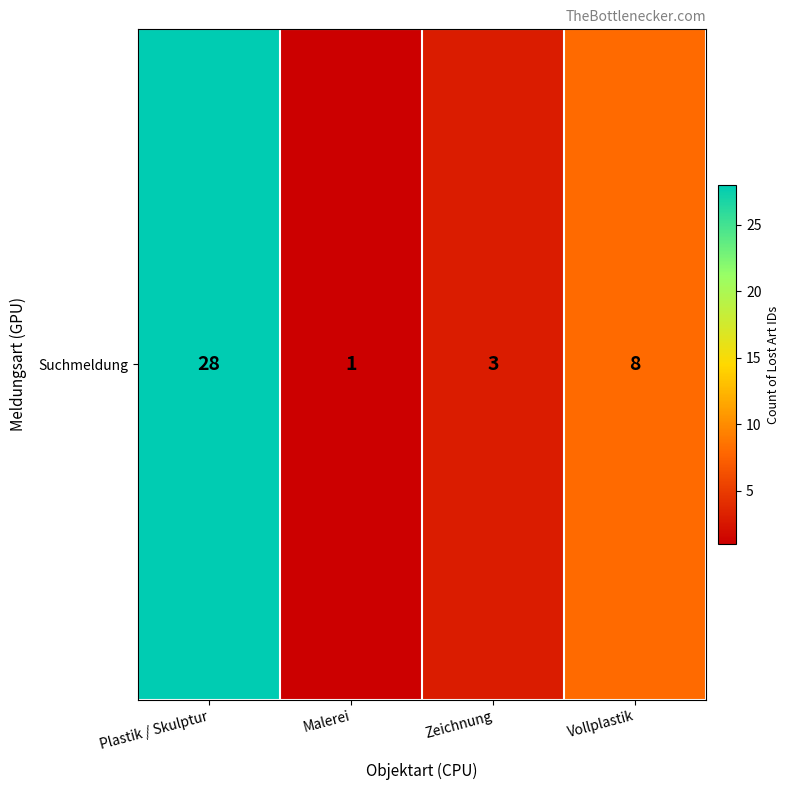

Reading left to right, extract all data points from this chart.

Plastik / Skulptur=28	Malerei=1	Zeichnung=3	Vollplastik=8